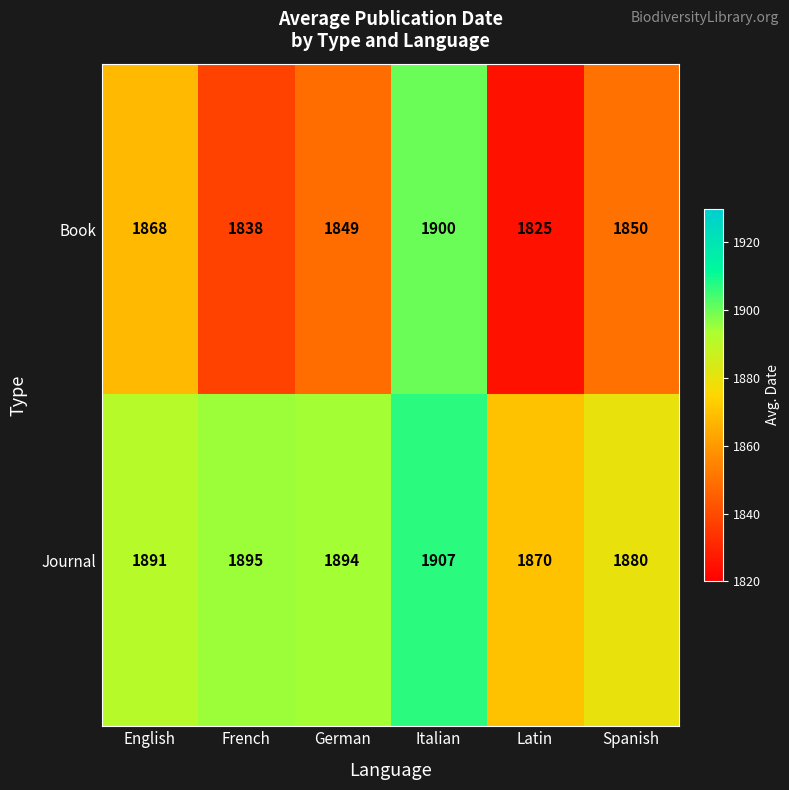

What is the spread (max minus min) of values at English?

23